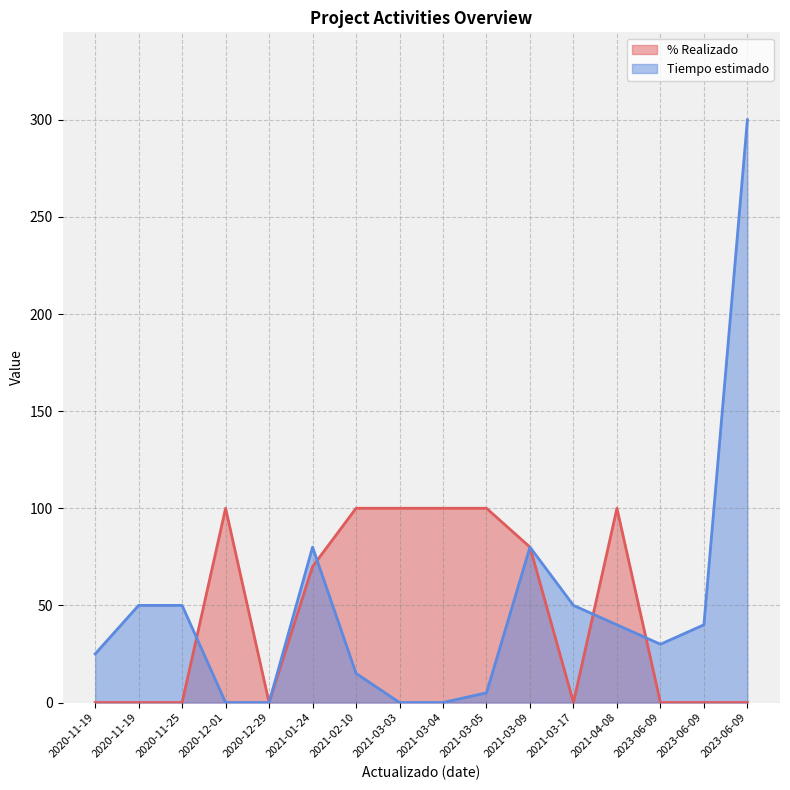

What is the sum of all Tiempo estimado values?

765